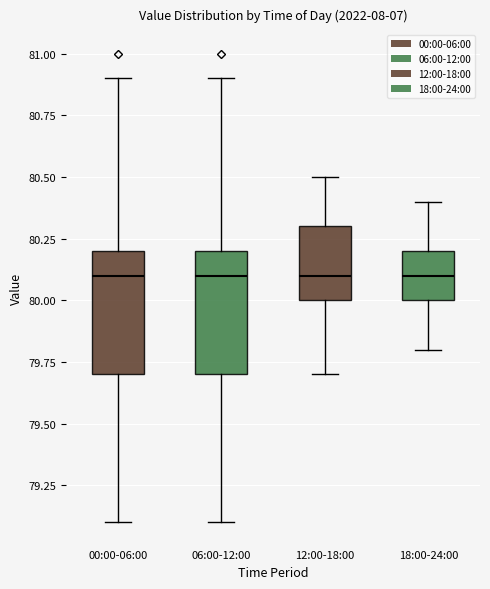

Reading left to right, transcribe this box plot: for each box, give where its median line is, the range the box spans, and where its two whiskers end, as read against the y-axis. The values are not printed on the chart, so give them approximately, as read against the axis.

00:00-06:00: median 80.1, box 79.7 to 80.2, whiskers 79.1 to 80.9
06:00-12:00: median 80.1, box 79.7 to 80.2, whiskers 79.1 to 80.9
12:00-18:00: median 80.1, box 80.0 to 80.3, whiskers 79.7 to 80.5
18:00-24:00: median 80.1, box 80.0 to 80.2, whiskers 79.8 to 80.4